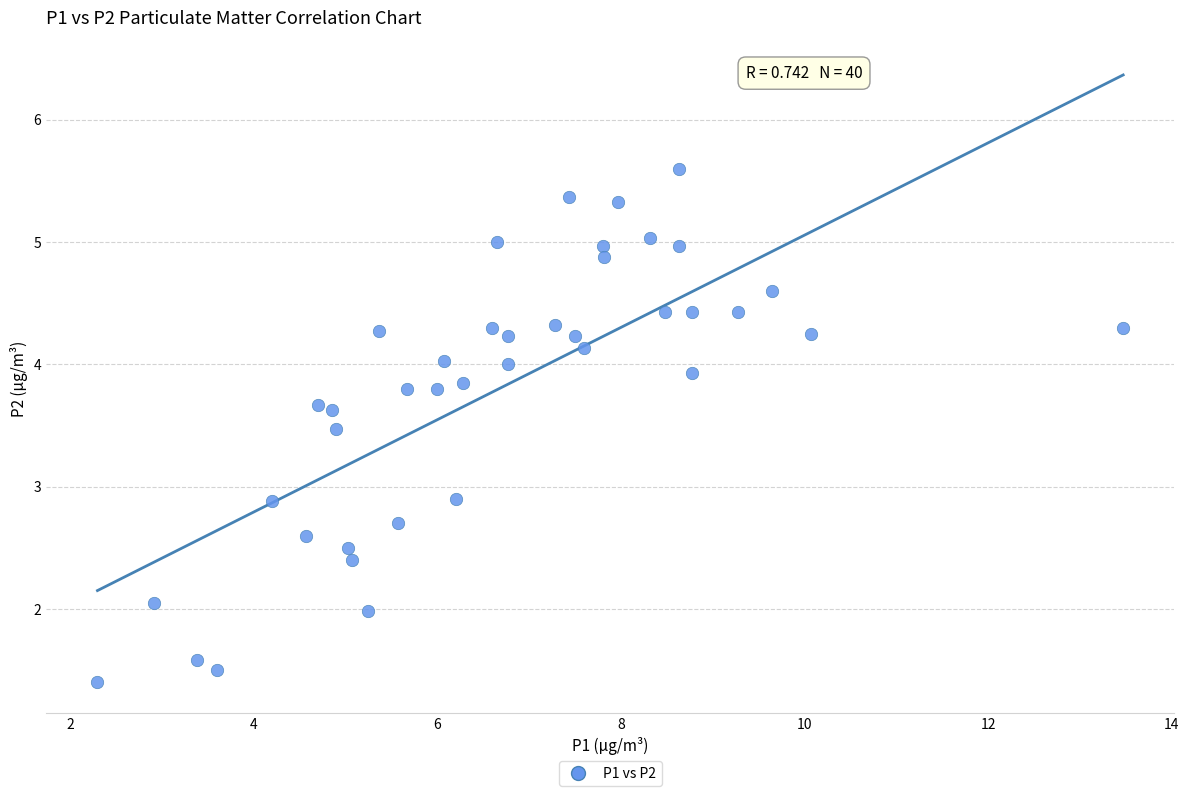

What is the range of Y values (max minus min)?

4.2